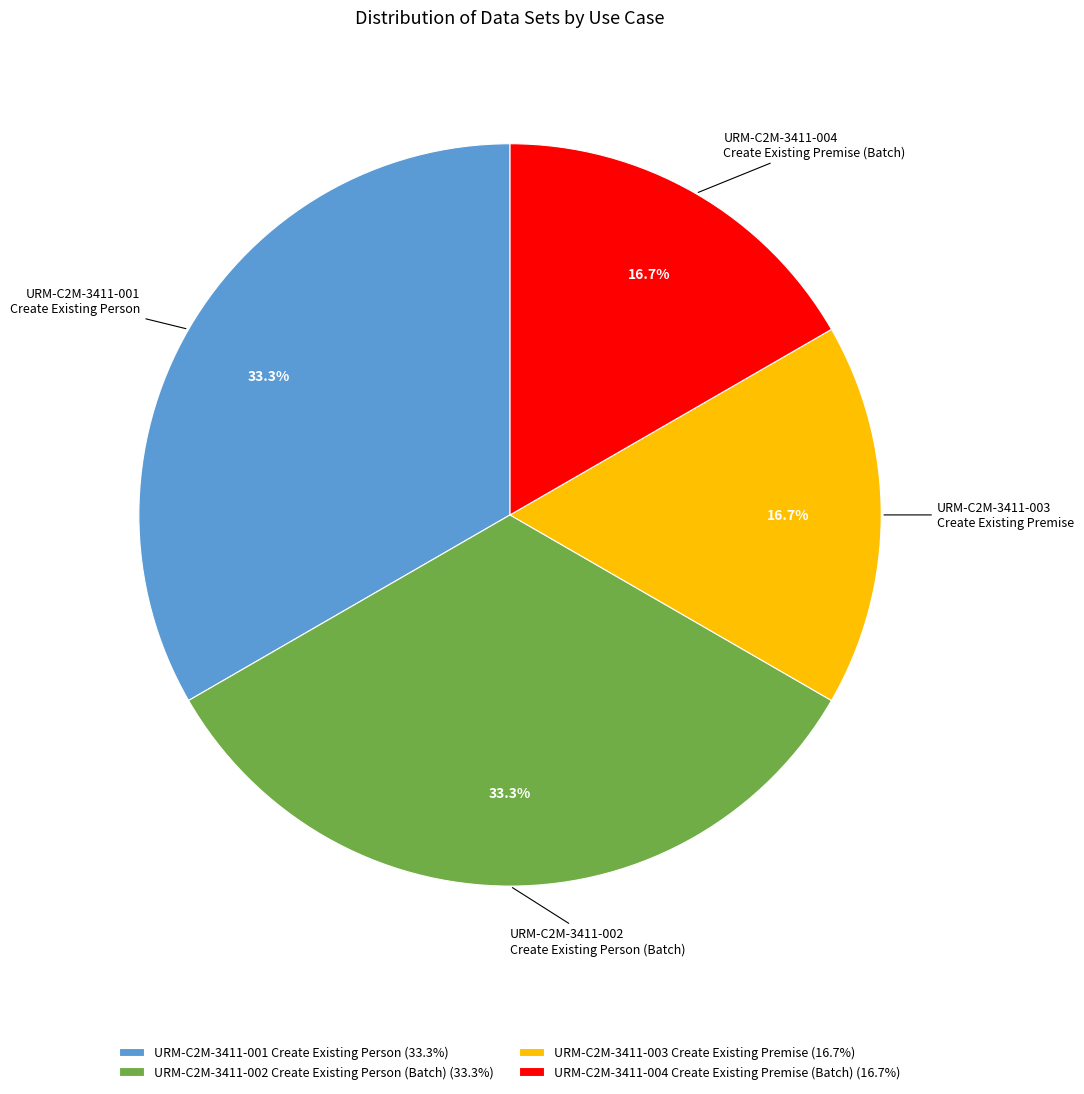

Is URM-C2M-3411-003 Create Existing Premise the majority of the pie?

No